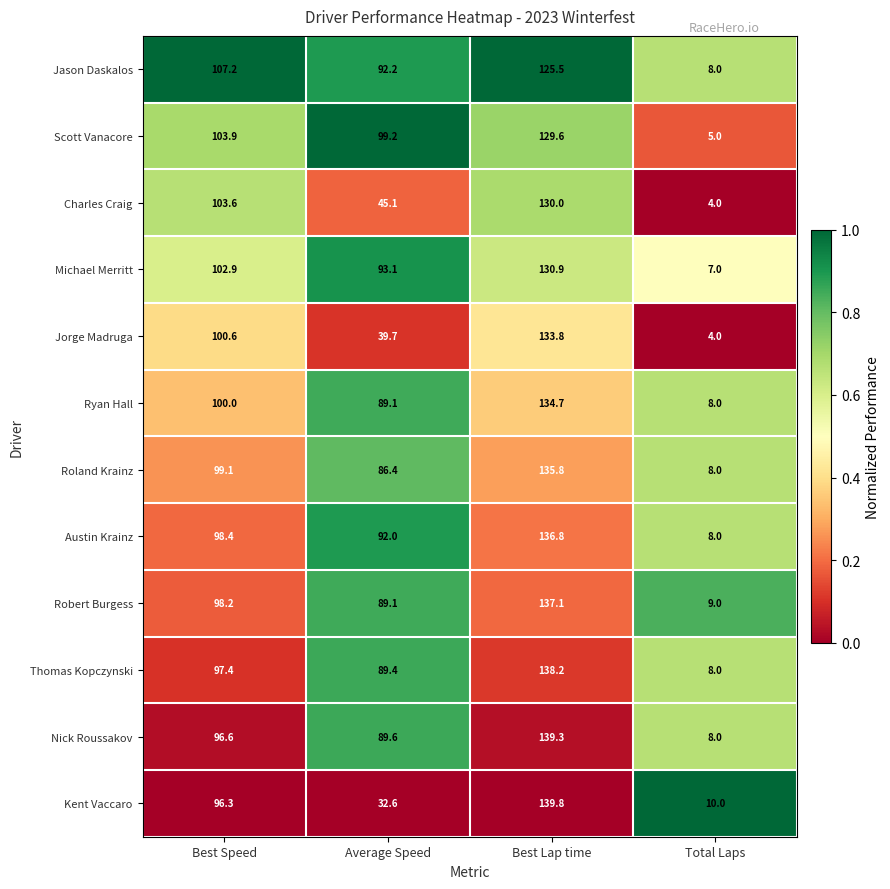

At Best Speed, list the series in order from smallest to largest.

Kent Vaccaro, Nick Roussakov, Thomas Kopczynski, Robert Burgess, Austin Krainz, Roland Krainz, Ryan Hall, Jorge Madruga, Michael Merritt, Charles Craig, Scott Vanacore, Jason Daskalos